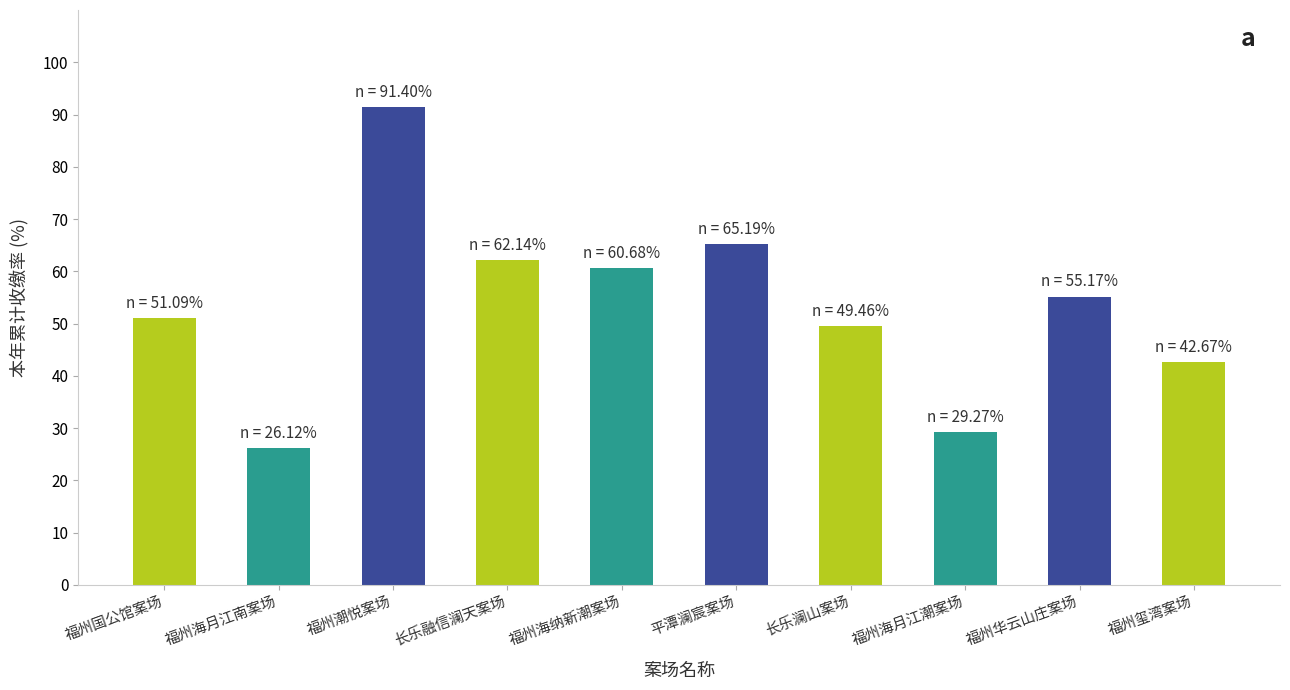

The chart shows a value of 62.1 at 长乐融信澜天案场. True or false?

True